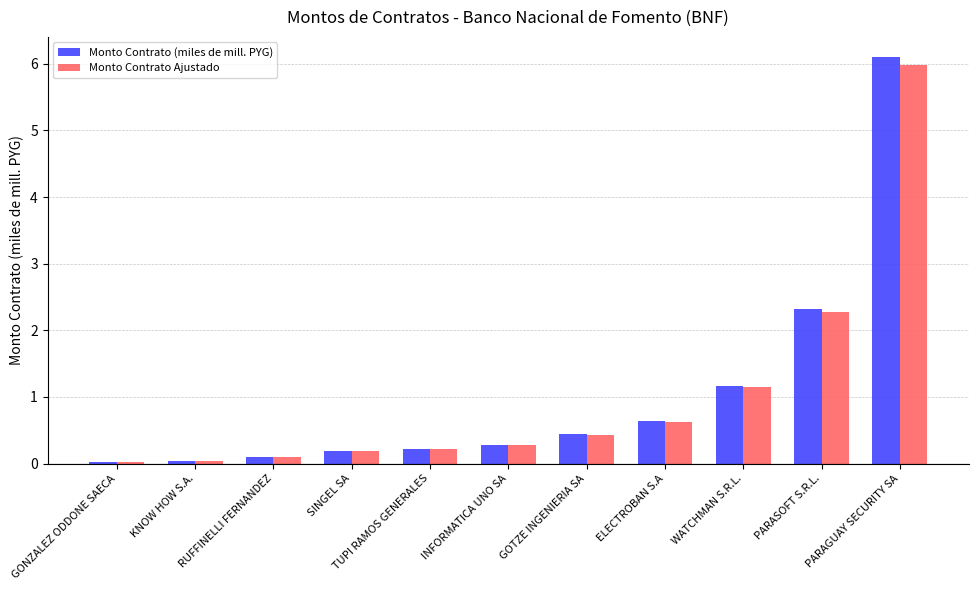

Is the value of Monto Contrato (miles de mill. PYG) at WATCHMAN S.R.L. greater than the value of Monto Contrato Ajustado at RUFFINELLI FERNANDEZ?

Yes